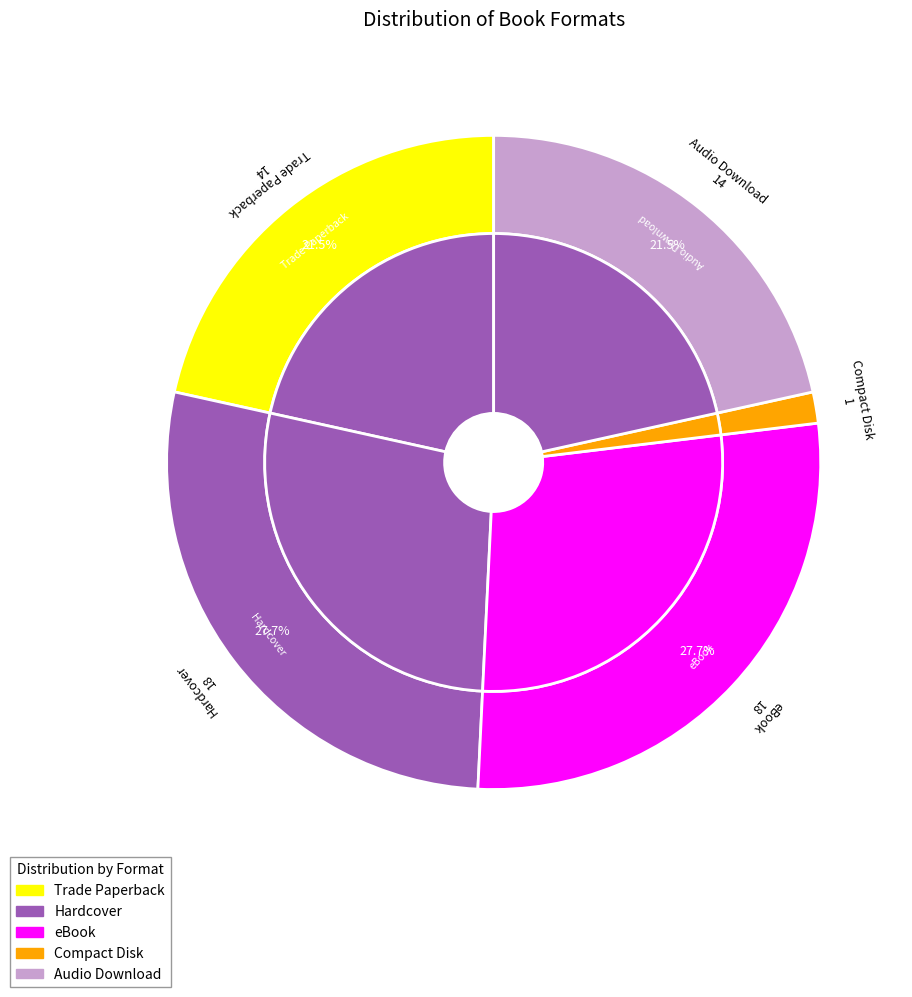

What is the change in value from eBook to Compact Disk?

-17